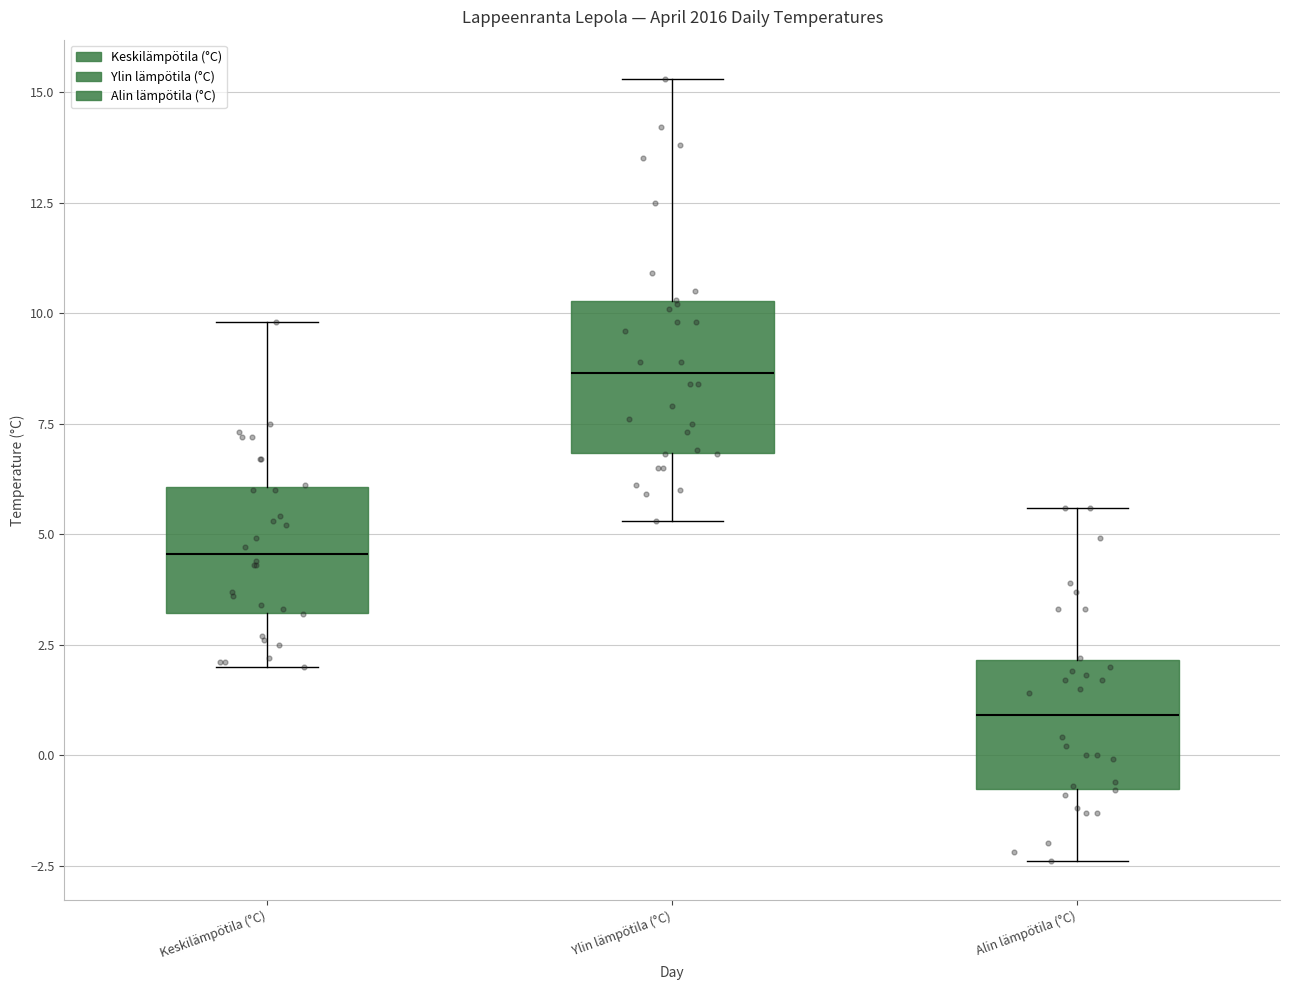

Which box has the lowest median line?

Alin lämpötila (°C)